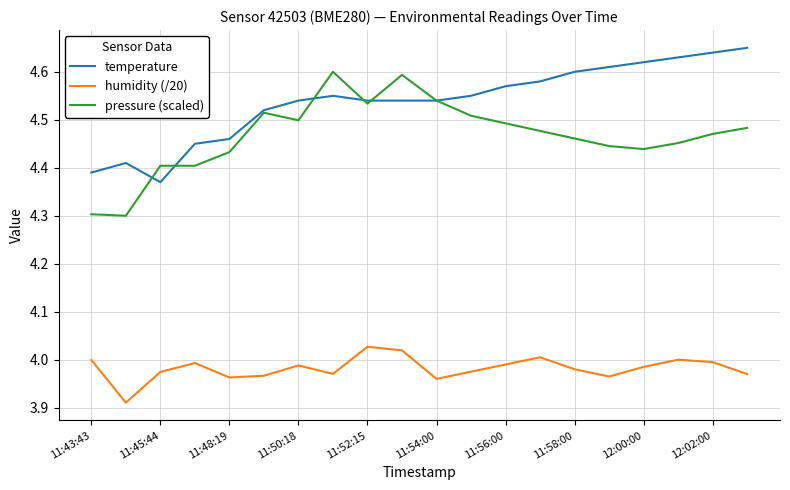

Rank the series by their maximum value, from highest to lowest.

temperature, pressure (scaled), humidity (/20)